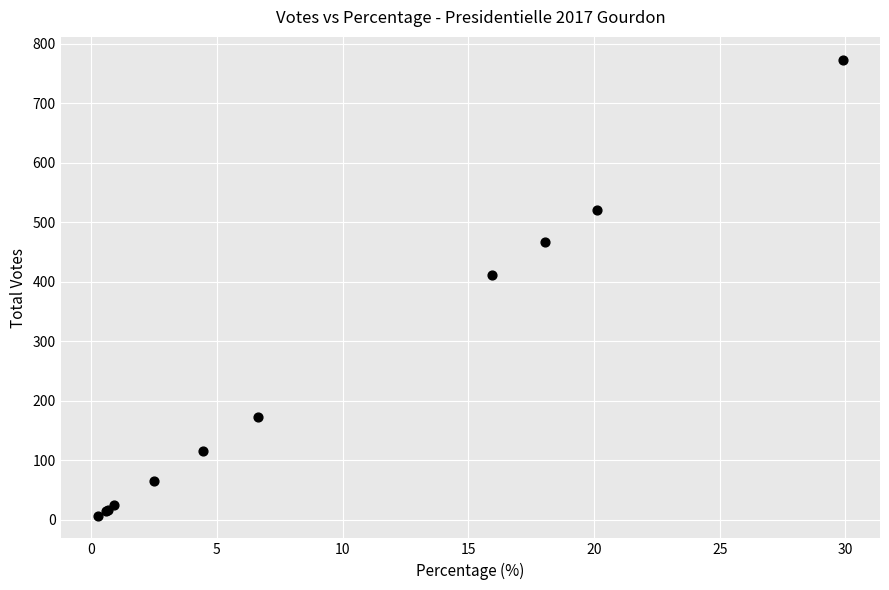

What Y value in the scatter plot is closest to 390?

412